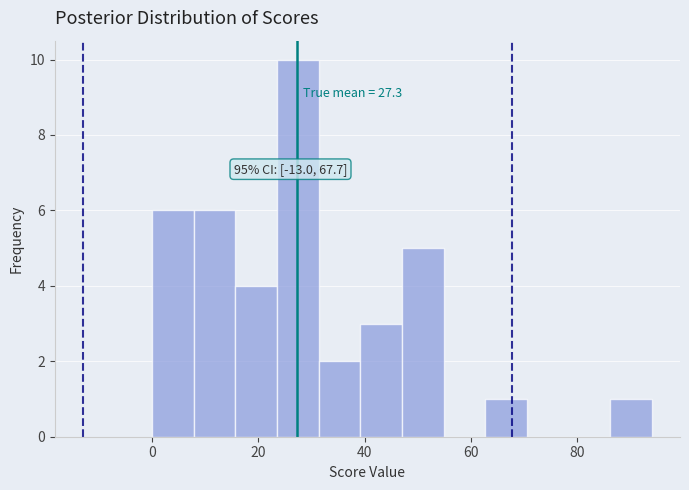

Around what value on the x-axis is the tallest bar? Give the approximate position of its centre, as read against the axis.

28